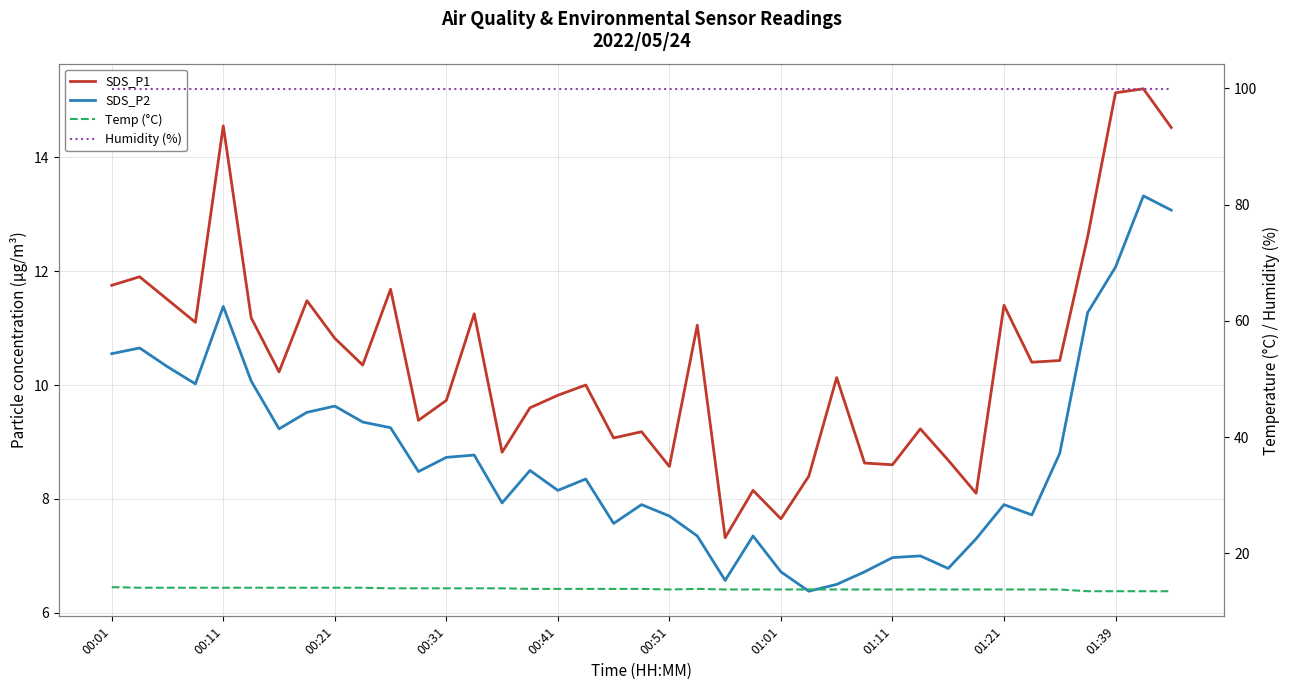

What are all the series names shown in the legend?

SDS_P1, SDS_P2, Temp (°C), Humidity (%)